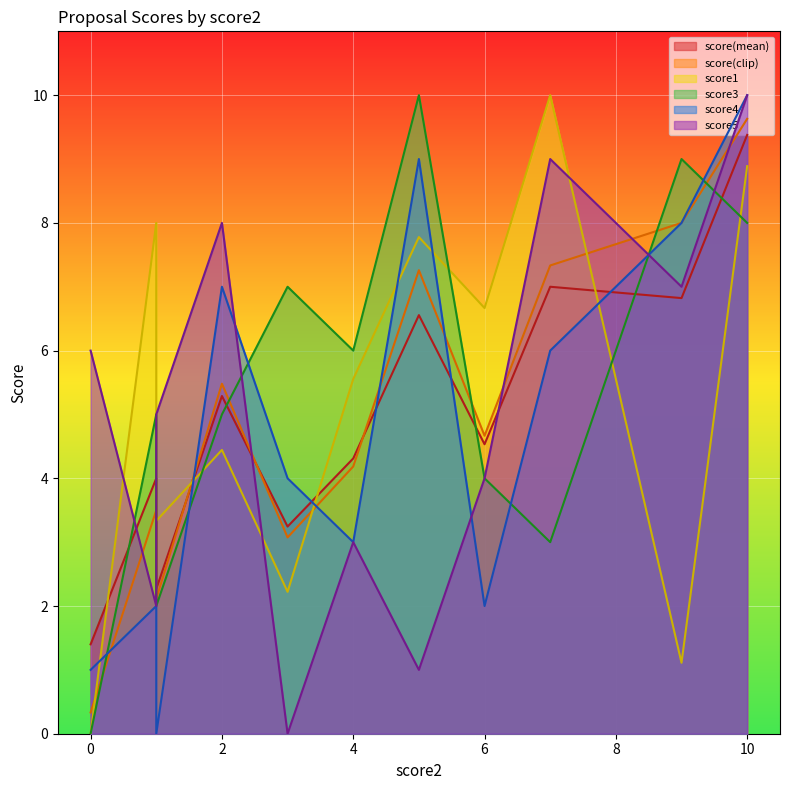

True or false: score(clip) has more than 1 interior local peaks.

False